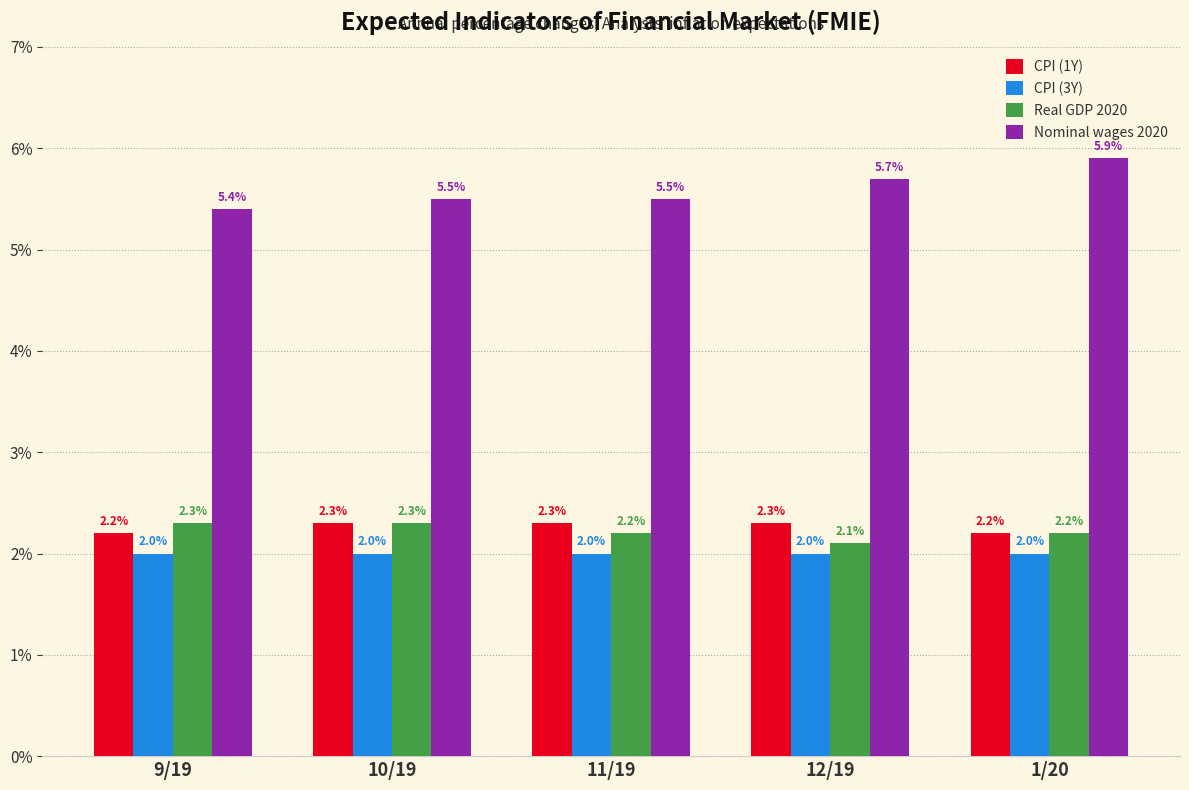

Reading left to right, what are all the values shown in this chart?

CPI (1Y): 9/19=2.2	10/19=2.3	11/19=2.3	12/19=2.3	1/20=2.2
CPI (3Y): 9/19=2.0	10/19=2.0	11/19=2.0	12/19=2.0	1/20=2.0
Real GDP 2020: 9/19=2.3	10/19=2.3	11/19=2.2	12/19=2.1	1/20=2.2
Nominal wages 2020: 9/19=5.4	10/19=5.5	11/19=5.5	12/19=5.7	1/20=5.9